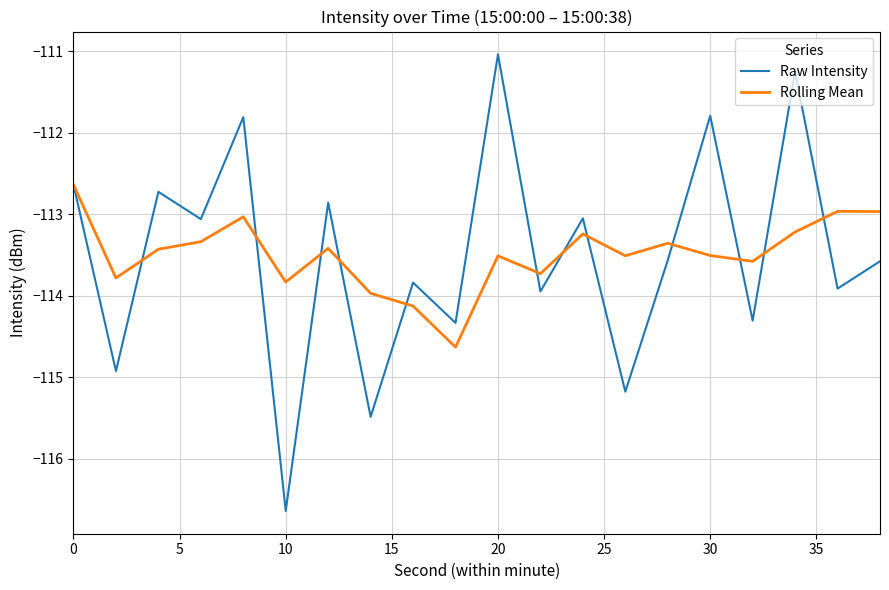

List the series in order of their peak value, highest first.

Raw Intensity, Rolling Mean